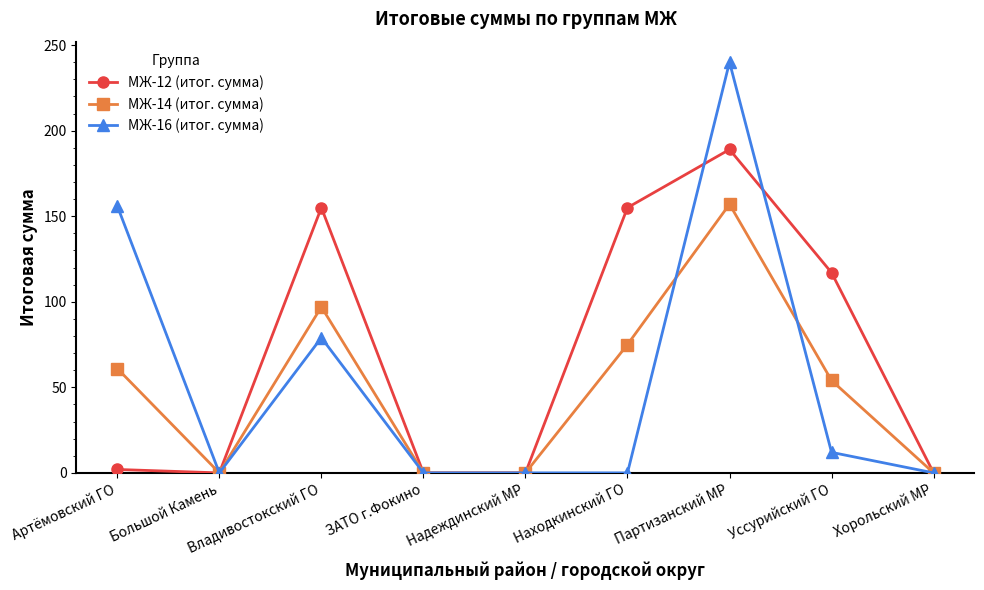

At which label does МЖ-12 (итог. сумма) reach its peak?

Партизанский МР